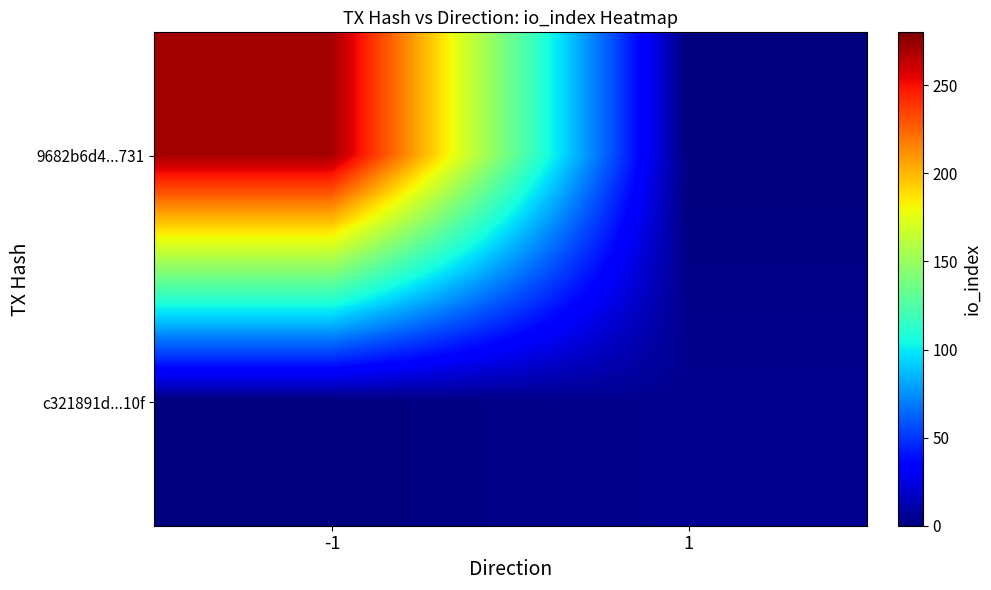

List the series in order of their overall mean, lowest first.

c321891d...10f, 9682b6d4...731